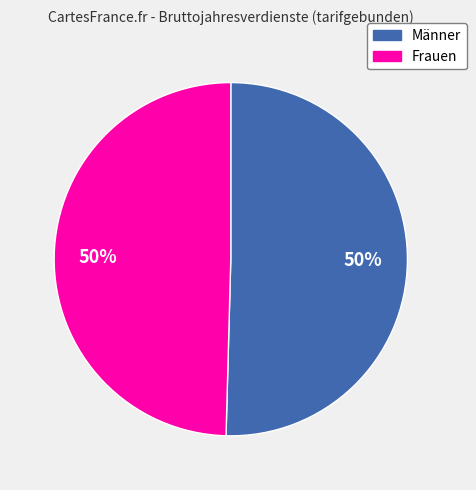

True or false: Männer accounts for 62% of the total.

False